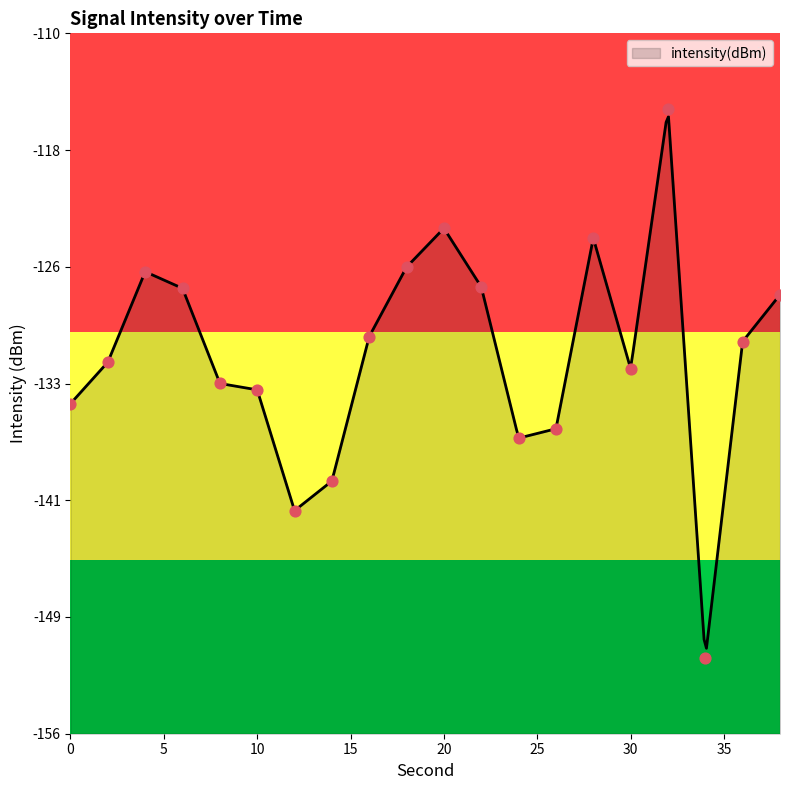

What is the change in value from 28 to 30?

-8.6